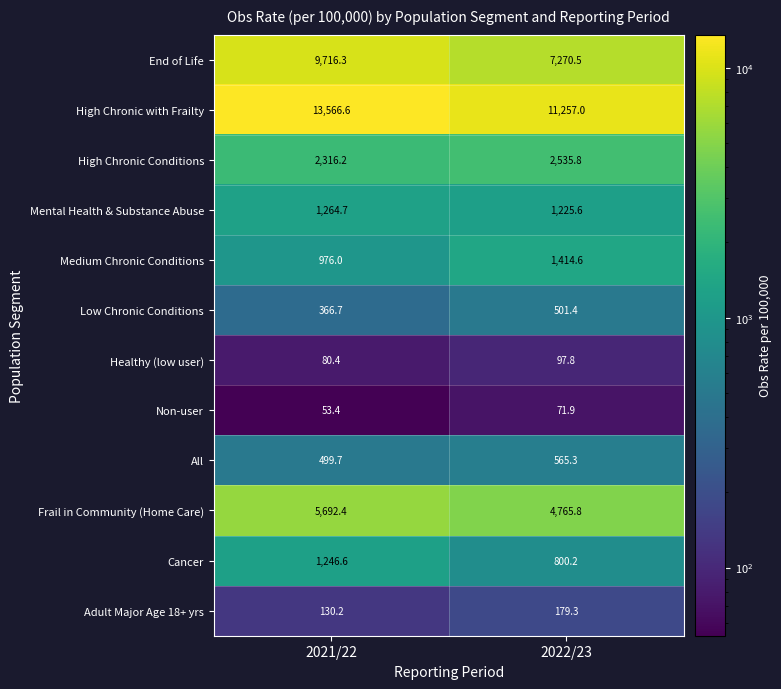

At which category does the chart reach its minimum across all series?

2021/22